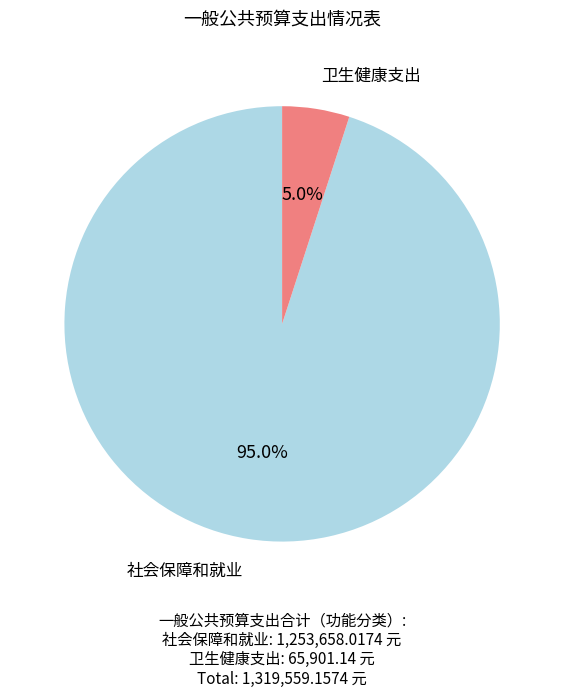

Does any single category account for the majority?

Yes